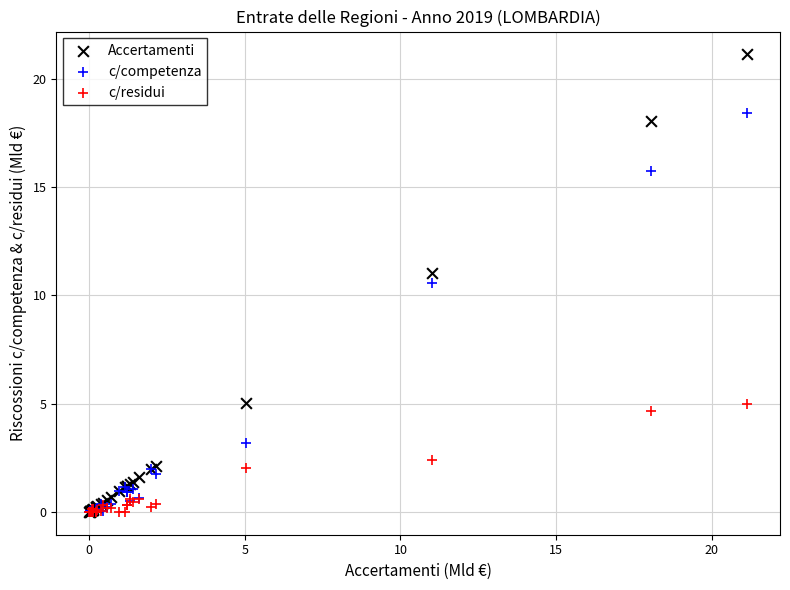

In the c/competenza series, what Y value is closest to 9?

10.6